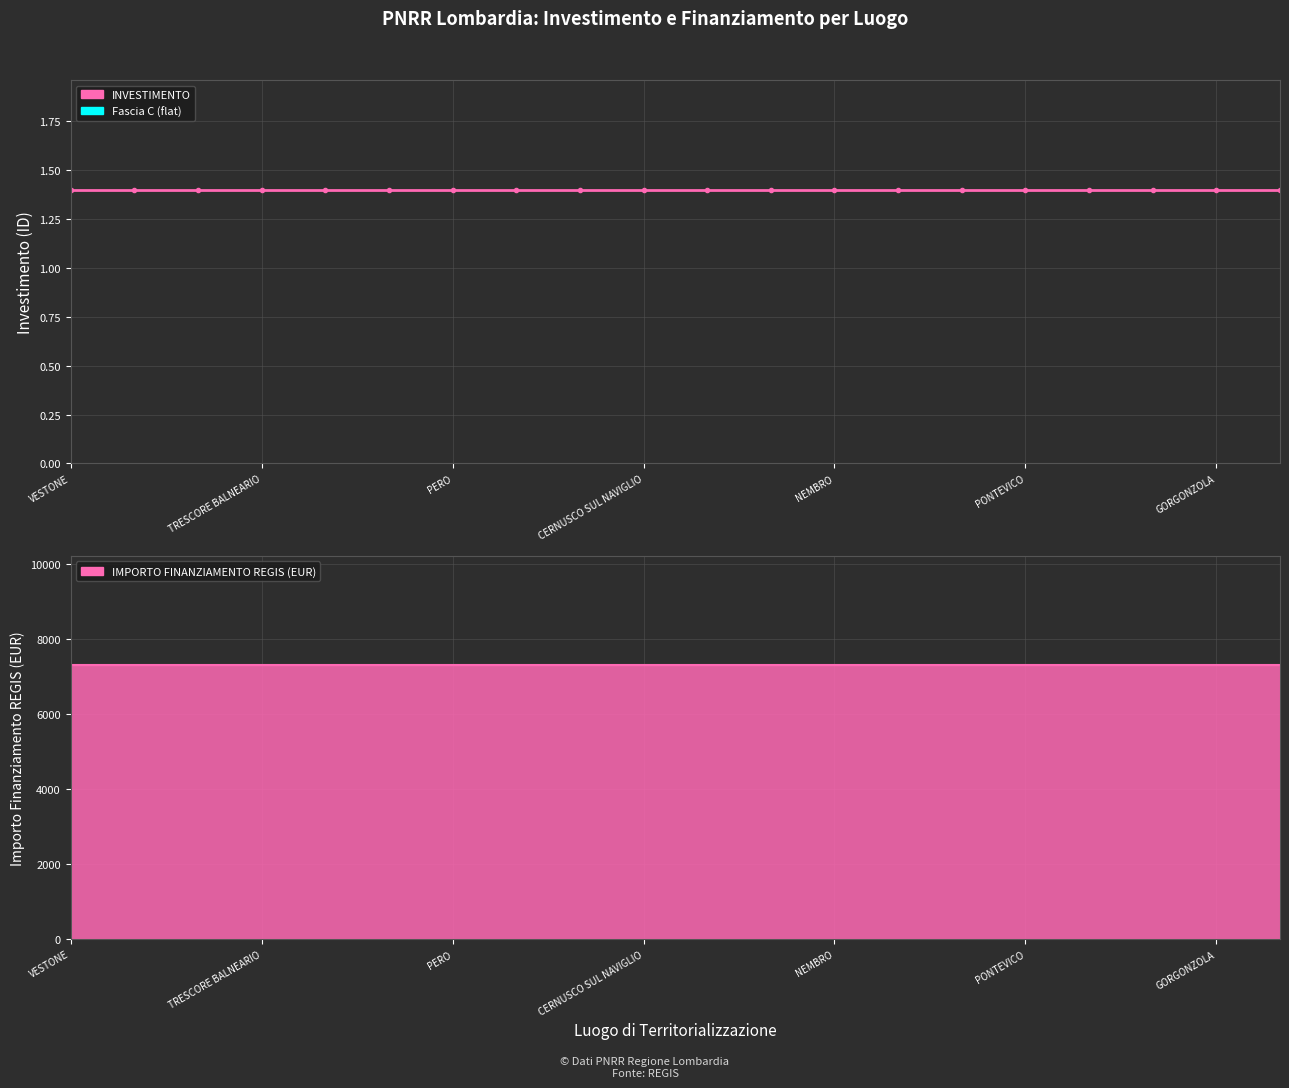

What is the difference between the highest and lowest values at VAPRIO DADDA?

7299.6